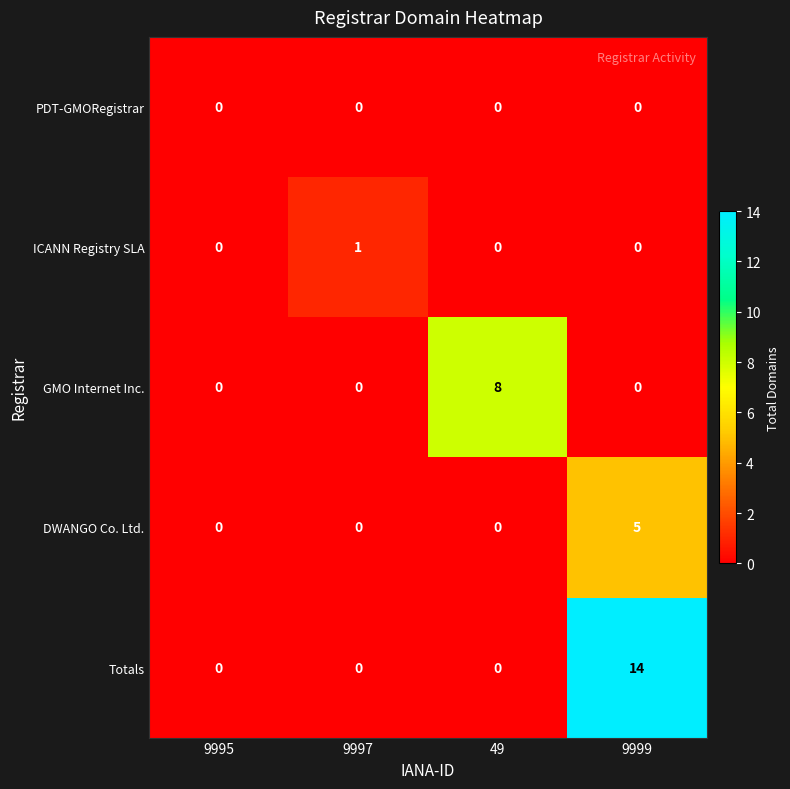

Which series has the largest total across all categories?

Totals